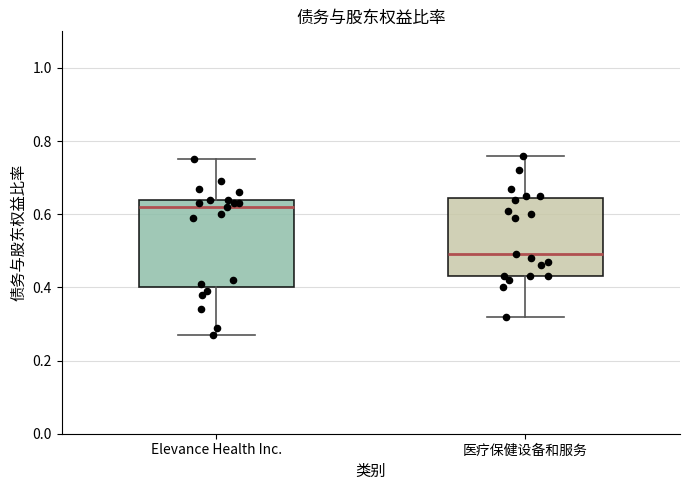

Which box's median line is the lowest?

医疗保健设备和服务